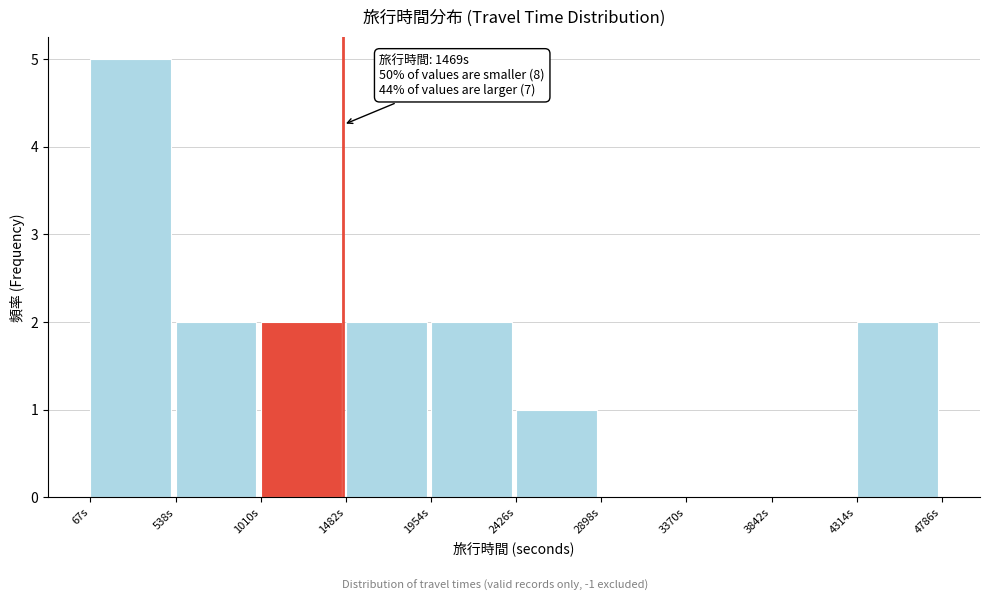

Which range on the x-axis has the tallest bar?

50 to 550